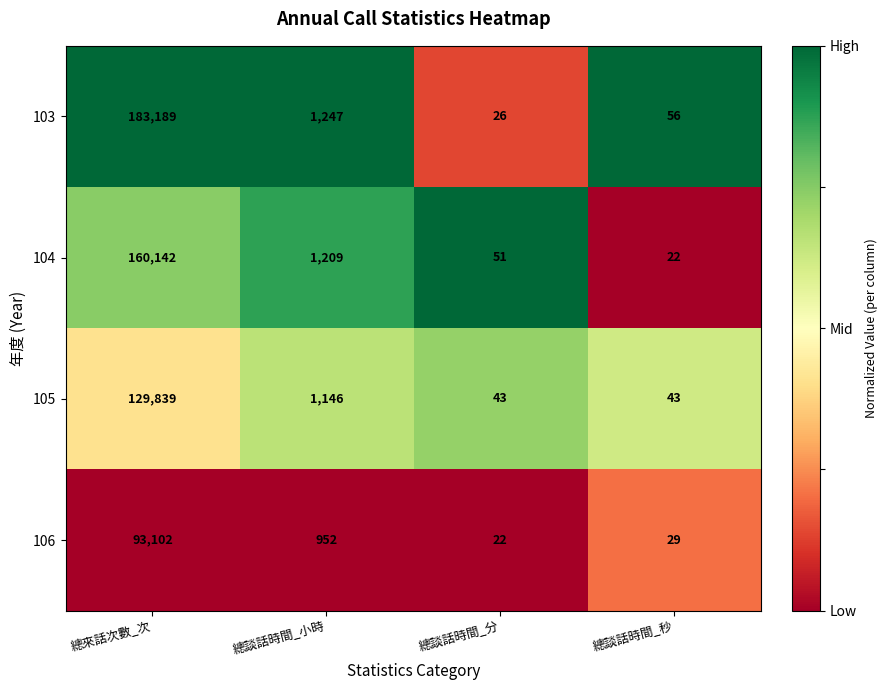

Rank the series by their average value, from lowest to highest.

106, 105, 104, 103